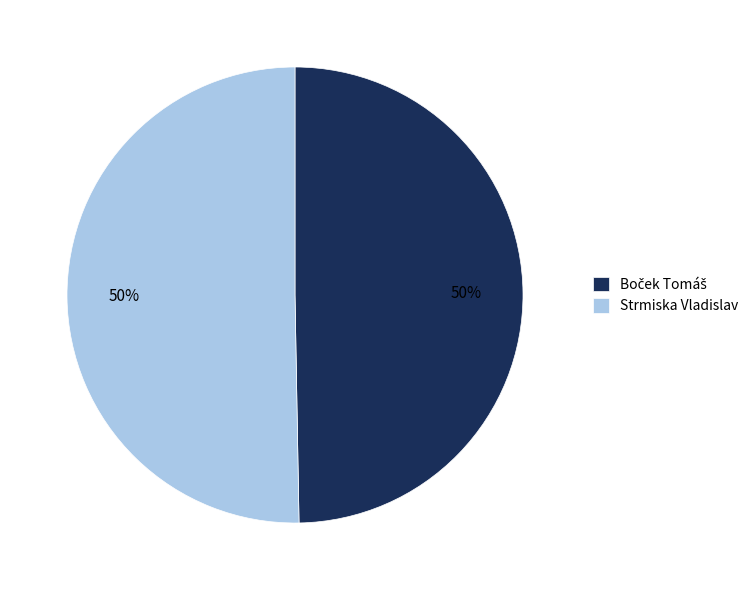

To the nearest percent, what is the average slice percentage?

50%